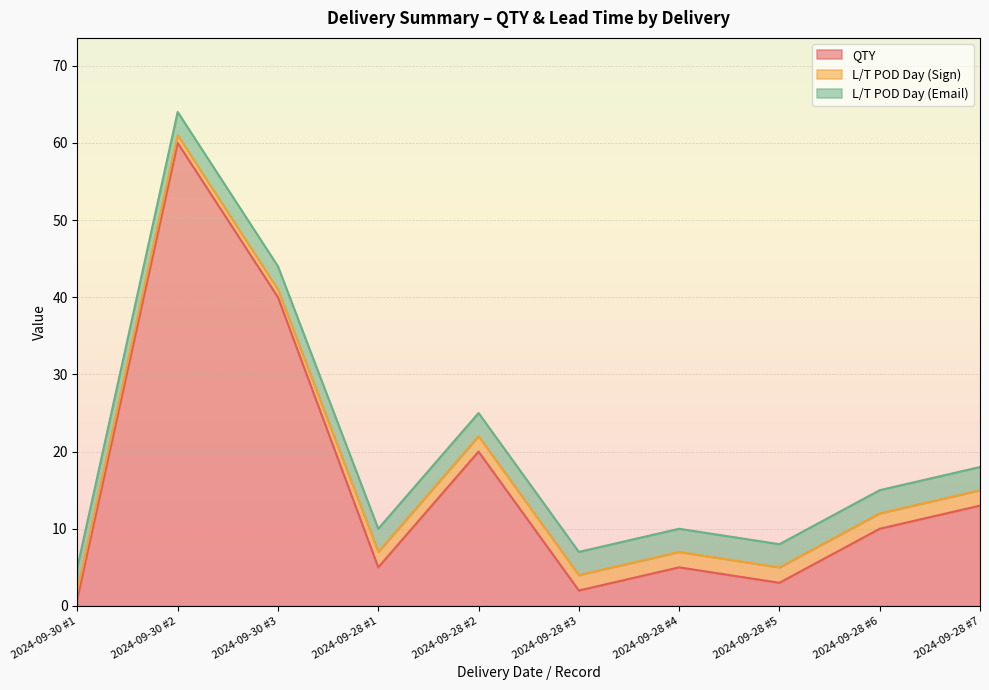

What is the minimum value shown in the chart?

1